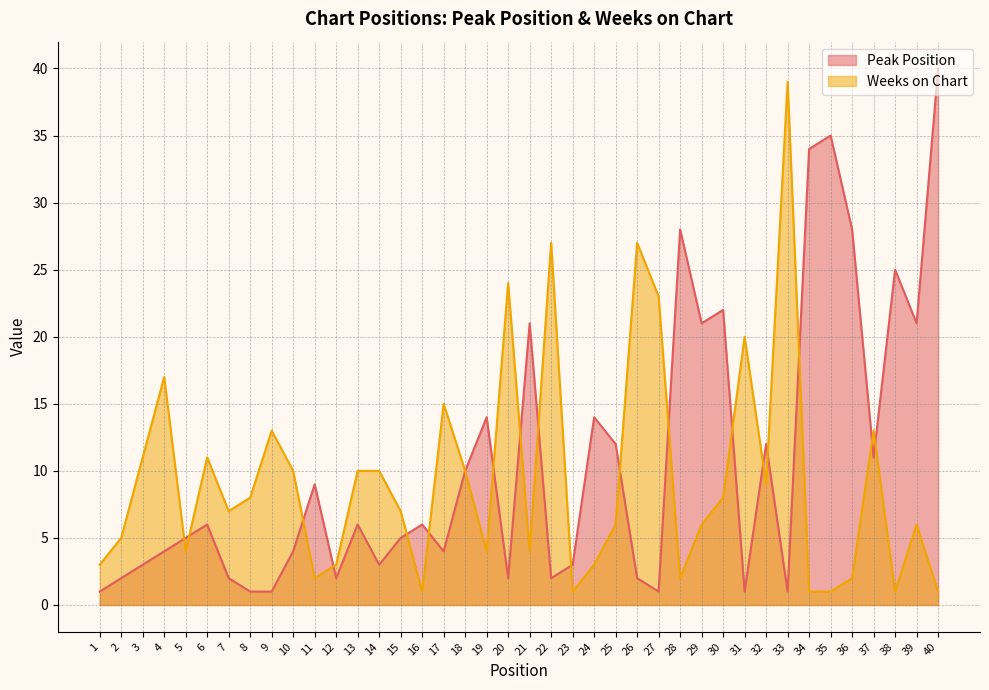

Which has a higher value, 26 or 14?

14